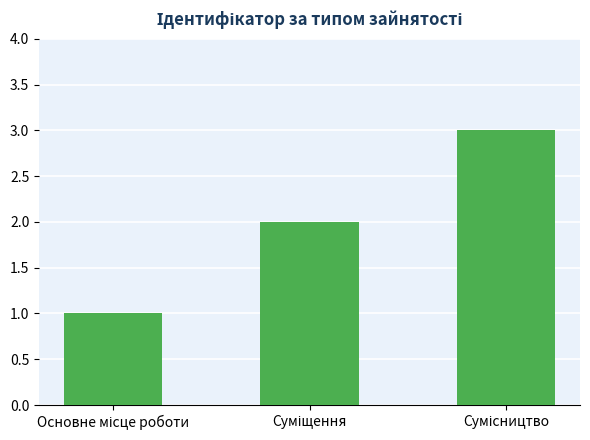

Reading left to right, what are all the values shown in this chart?

1	2	3